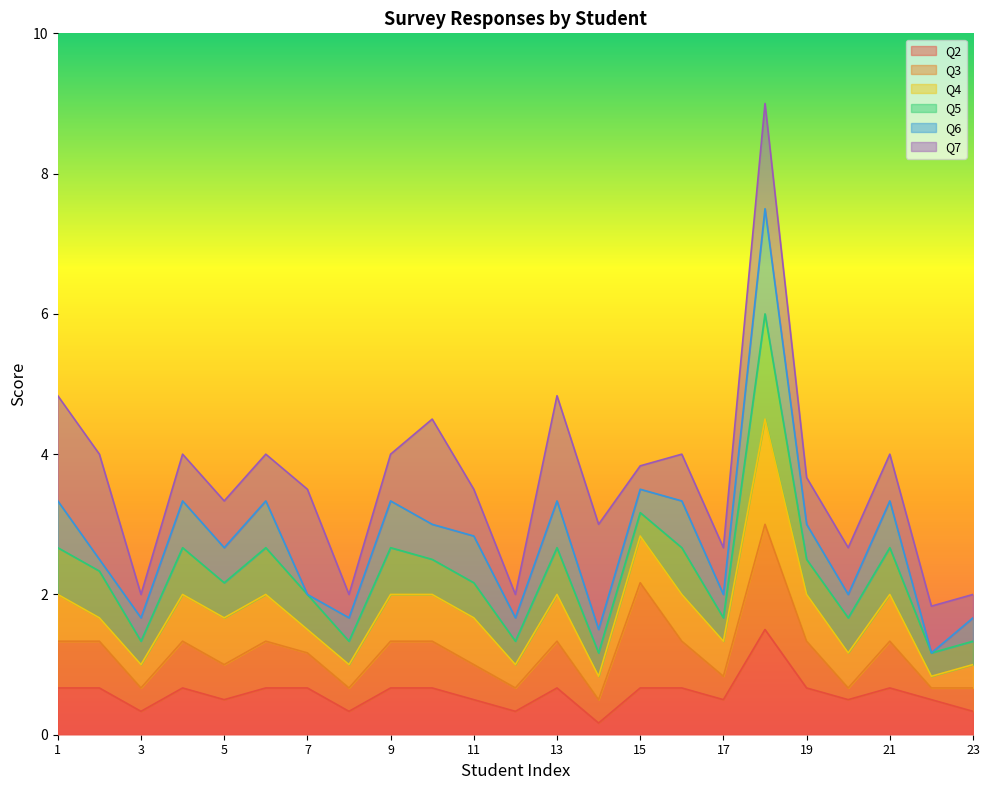

Is the value of Q6 at 6 greater than the value of Q5 at 4?

No